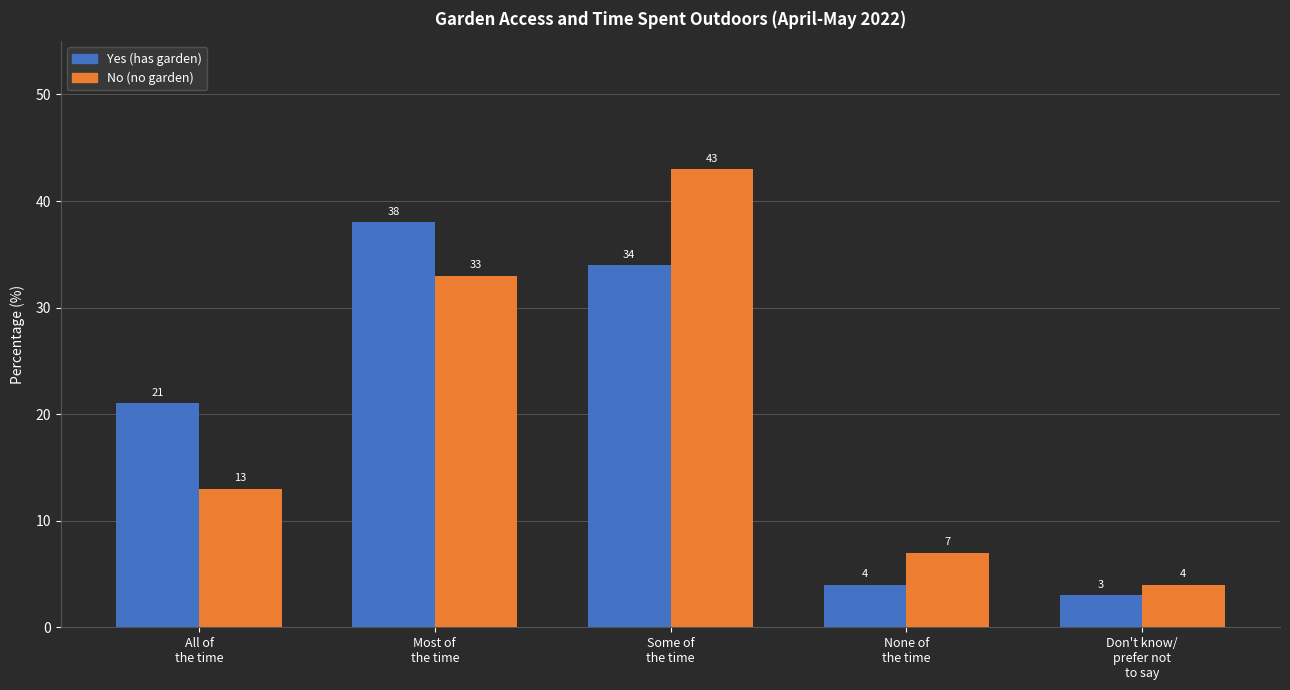

What is the greatest value displayed?

43